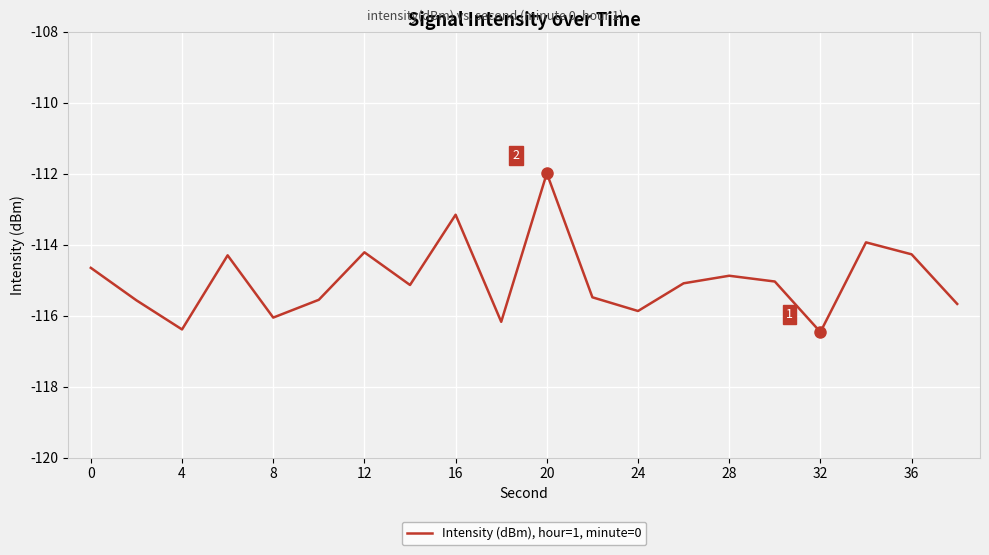

Reading left to right, extract all data points from this chart.

-114.7	-115.6	-116.4	-114.3	-116.1	-115.6	-114.2	-115.1	-113.2	-116.2	-112.0	-115.5	-115.9	-115.1	-114.9	-115.0	-116.5	-113.9	-114.3	-115.7